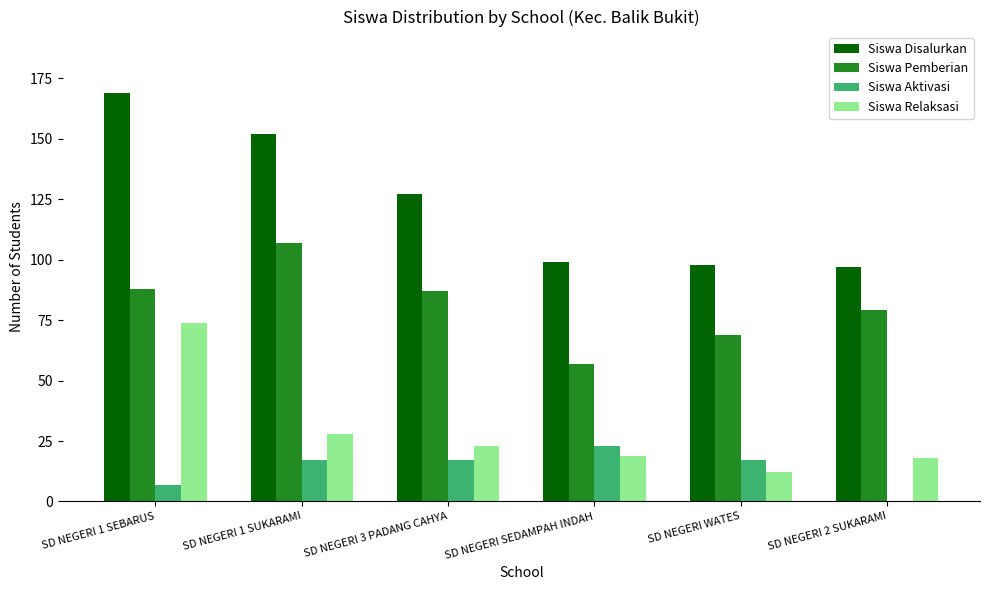

Is it true that Siswa Aktivasi equals 10 at SD NEGERI WATES?

False